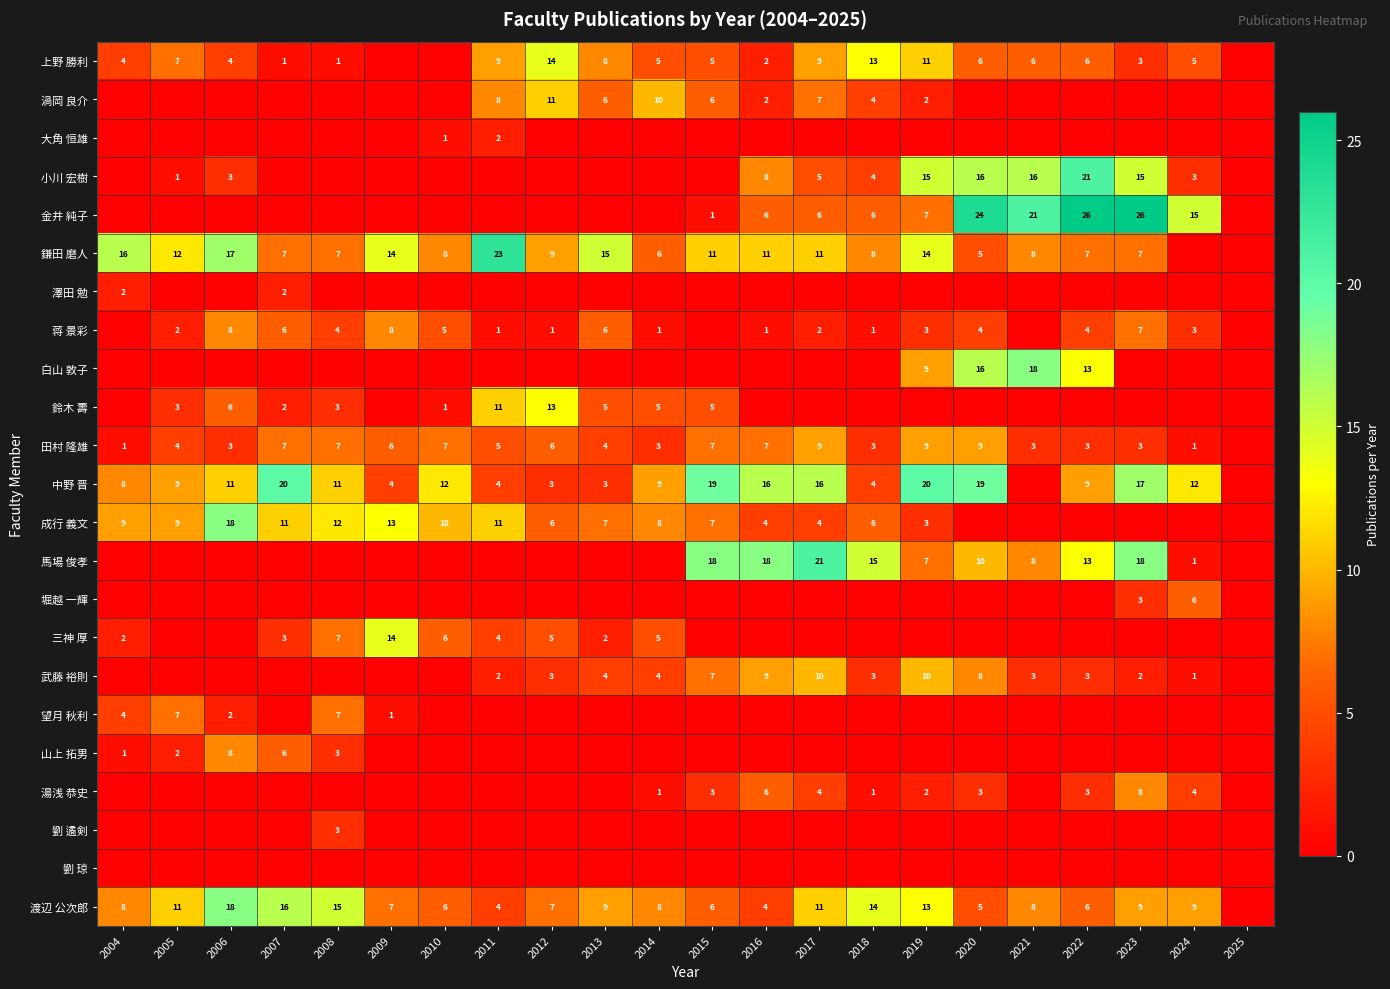

The 鈴木 壽 series shows 9 at 2014. True or false?

False